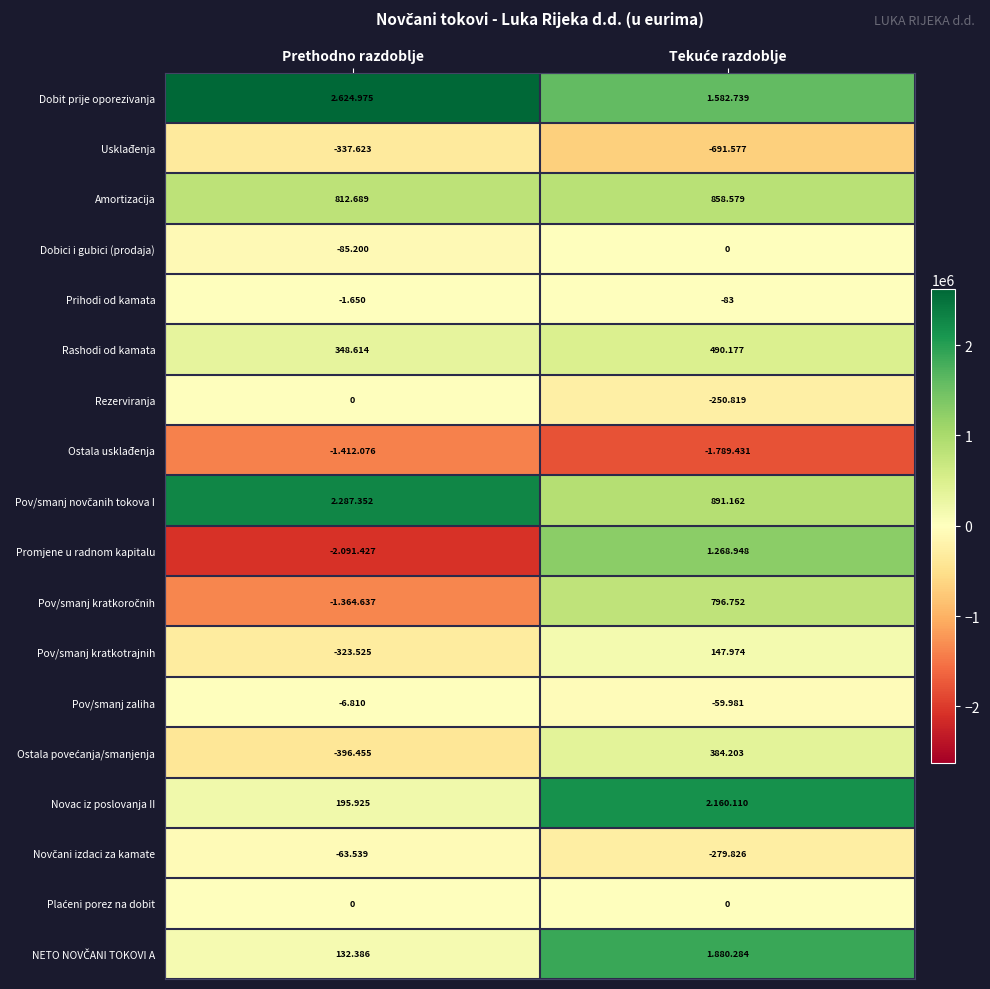

What is the sum of the Ostala usklađenja values at Prethodno razdoblje and Tekuće razdoblje?

-3201507